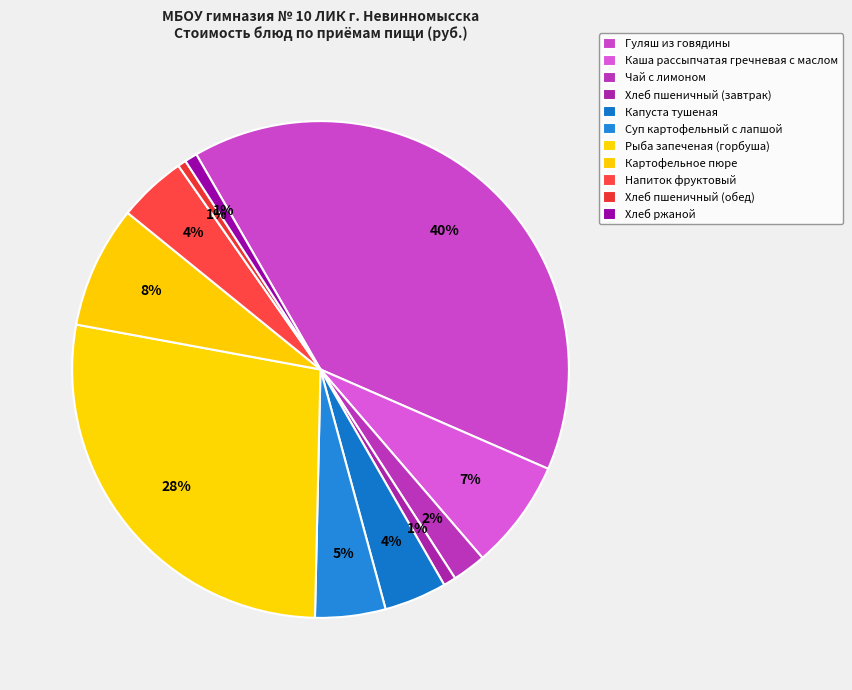

Do Гуляш из говядины and Капуста тушеная together represent more than half of the pie?

No